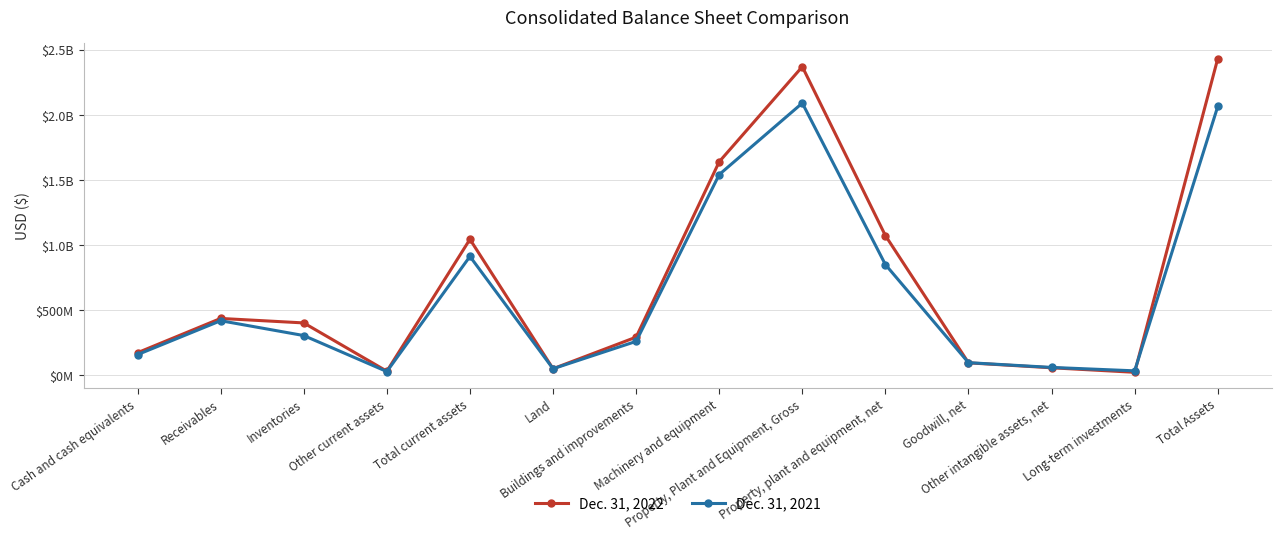

Where is Dec. 31, 2022 nearest to the value 1228233000?

Property, plant and equipment, net